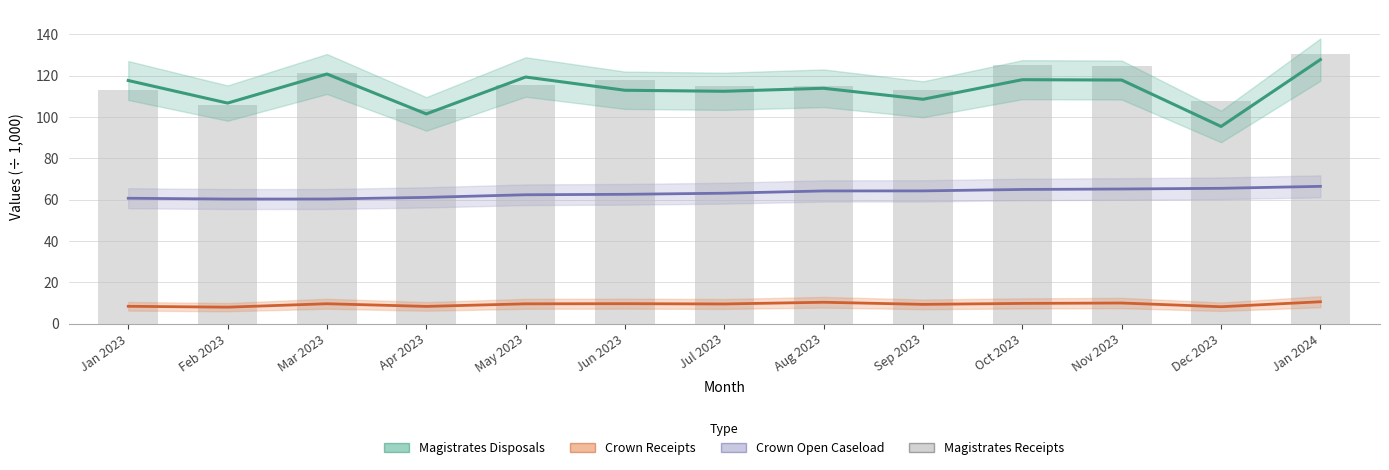

Which has a higher value, Dec 2023 or Oct 2023?

Oct 2023